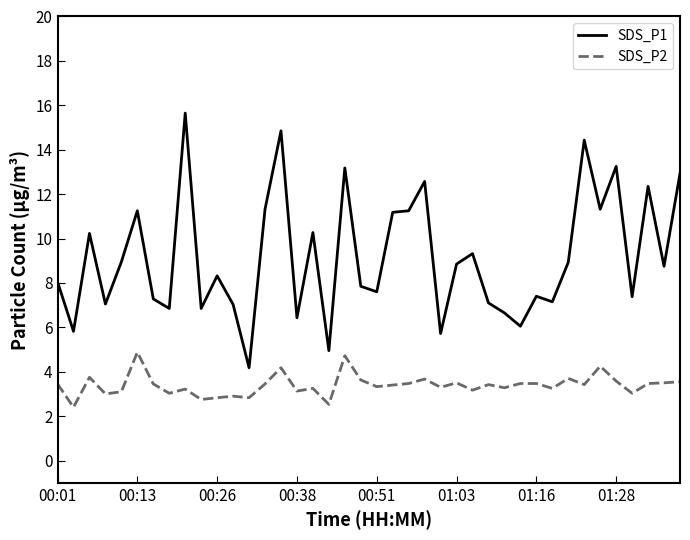

True or false: SDS_P1 has more than 2 interior local peaks.

True